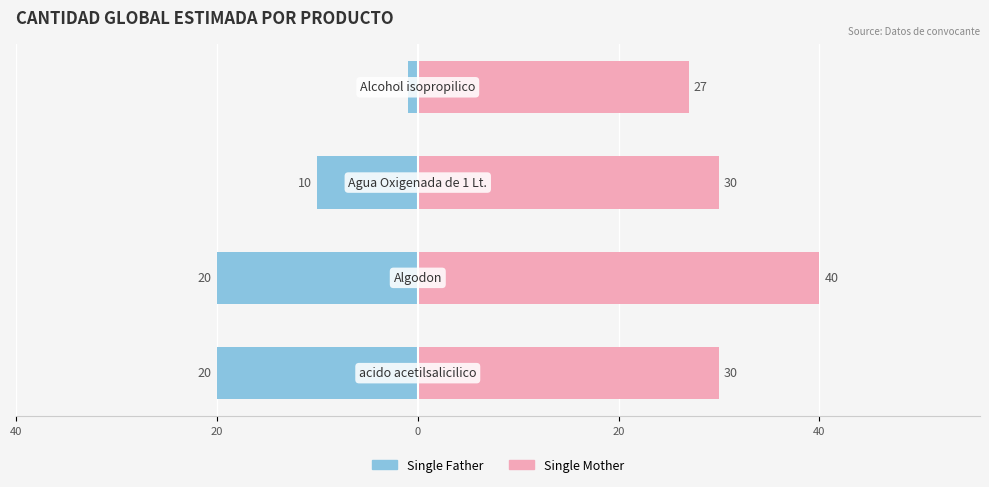

What is the approximate value of Single Father at 0, to the nearest 5?

-10